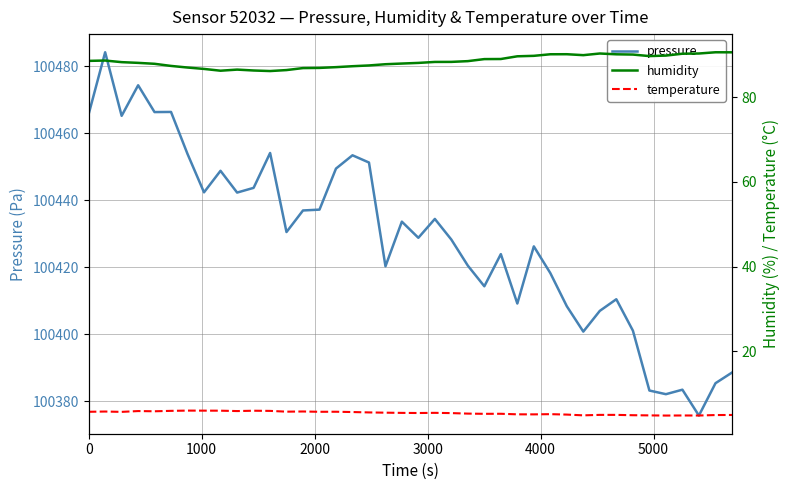

What is the sum of all pressure values?

4017150.6